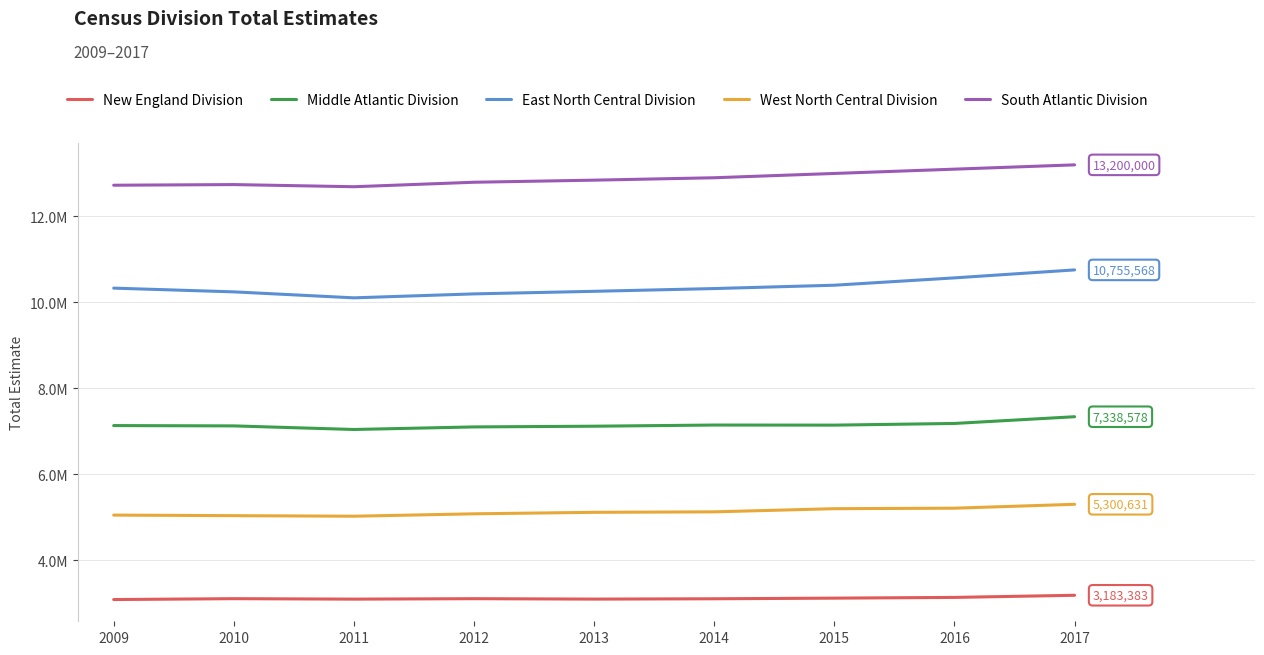

Reading left to right, extract all data points from this chart.

New England Division: 3084231	3104528	3093894	3104295	3094610	3102178	3116922	3133864	3183383
Middle Atlantic Division: 7132790	7125268	7041666	7101427	7118001	7145190	7143008	7182163	7338578
East North Central Division: 10331332	10244483	10105339	10197357	10257279	10321408	10399241	10569885	10755568
West North Central Division: 5049483	5036430	5023545	5079244	5114044	5125136	5198592	5210167	5300631
South Atlantic Division: 12726135	12741019	12691120	12795370	12844000	12900000	13000000	13100000	13200000